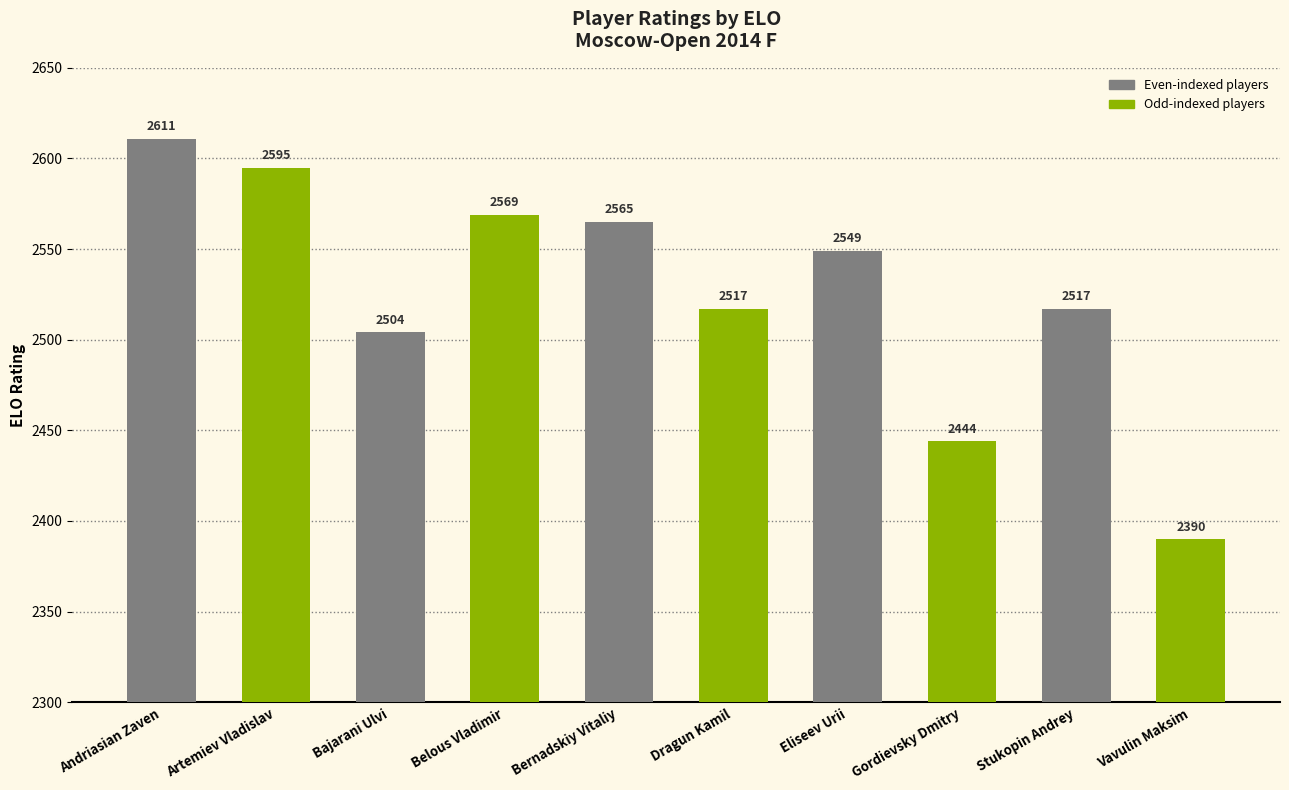

What is the difference between the maximum and minimum values?

221